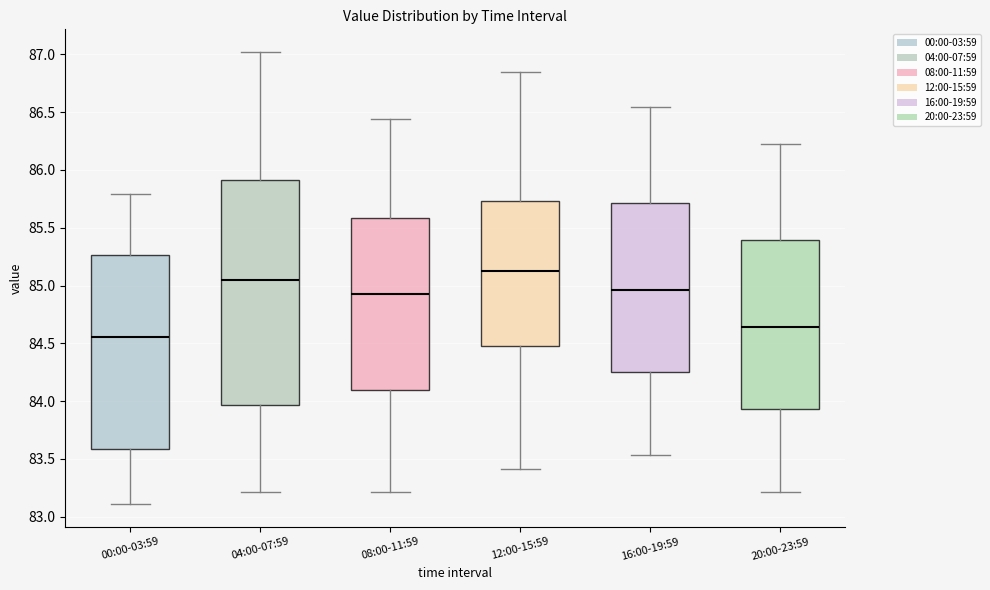

Reading left to right, transcribe this box plot: for each box, give where its median line is, the range the box spans, and where its two whiskers end, as read against the y-axis. The values are not printed on the chart, so give them approximately, as read against the axis.

00:00-03:59: median 84.55, box 83.60 to 85.25, whiskers 83.10 to 85.80
04:00-07:59: median 85.05, box 83.95 to 85.90, whiskers 83.20 to 87.00
08:00-11:59: median 84.95, box 84.10 to 85.60, whiskers 83.20 to 86.45
12:00-15:59: median 85.15, box 84.50 to 85.75, whiskers 83.40 to 86.85
16:00-19:59: median 84.95, box 84.25 to 85.70, whiskers 83.55 to 86.55
20:00-23:59: median 84.65, box 83.95 to 85.40, whiskers 83.20 to 86.20